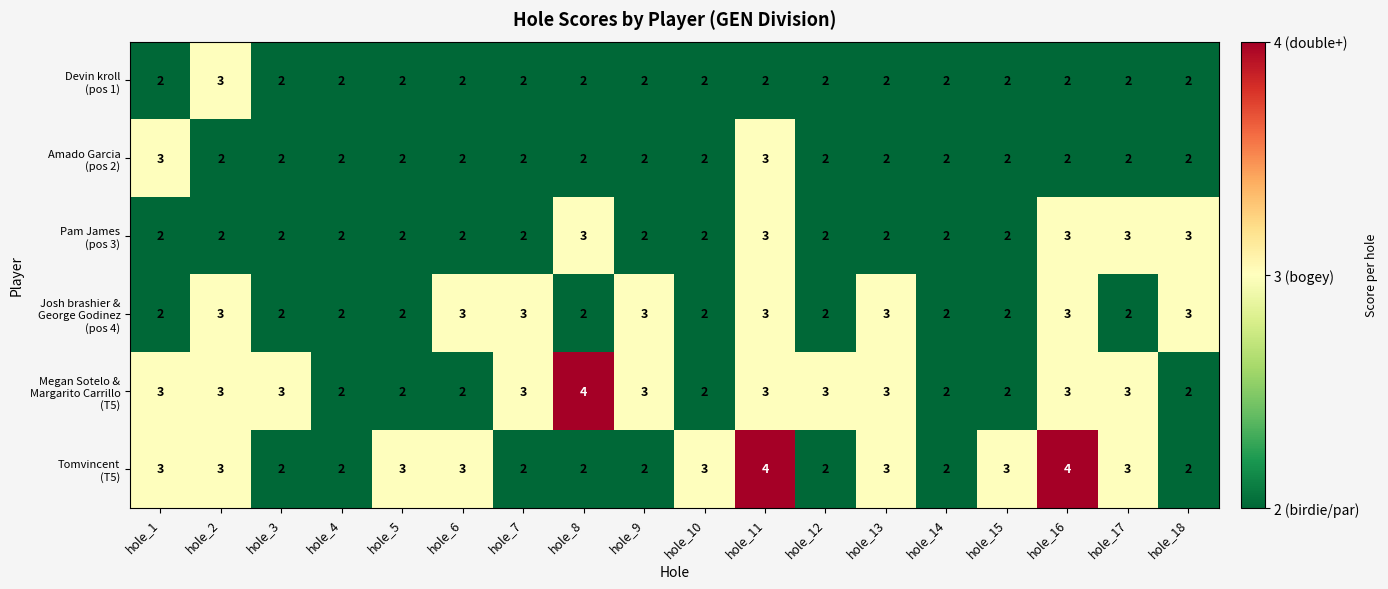

What is the maximum value shown in the chart?

4